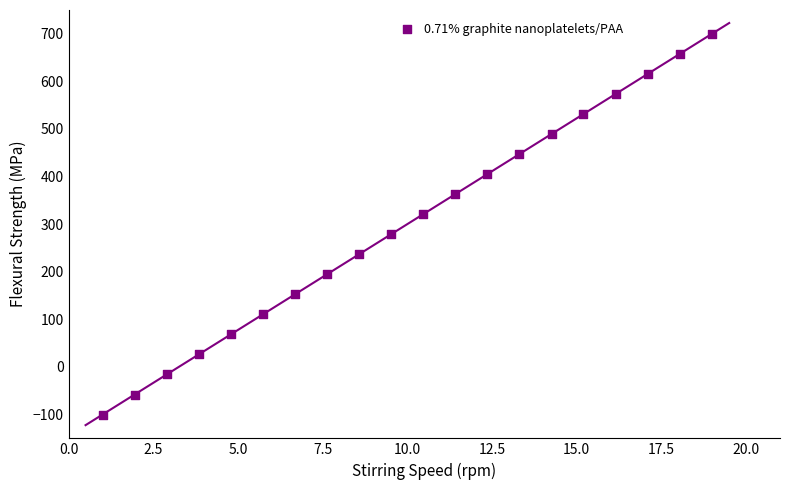

What is the range of Y values (max minus min)?

800.0